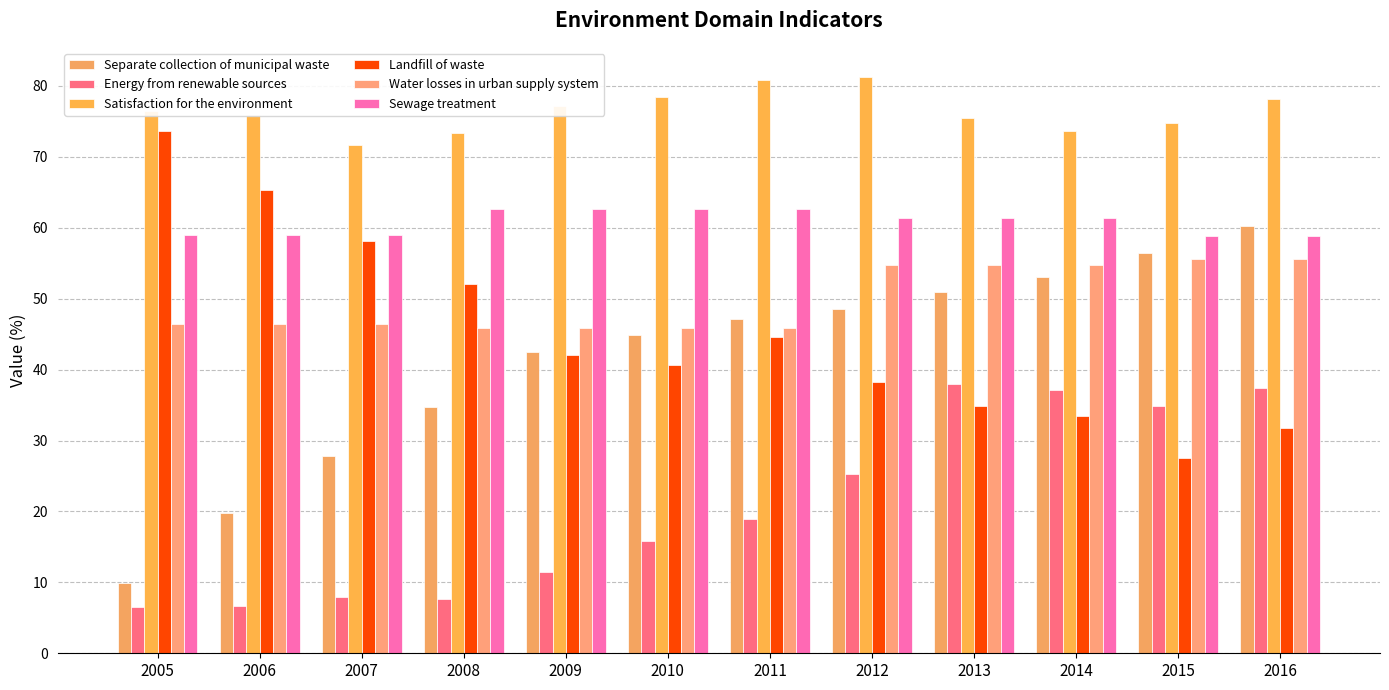

What is the value of the Energy from renewable sources bar at the 11th from the left?

34.8